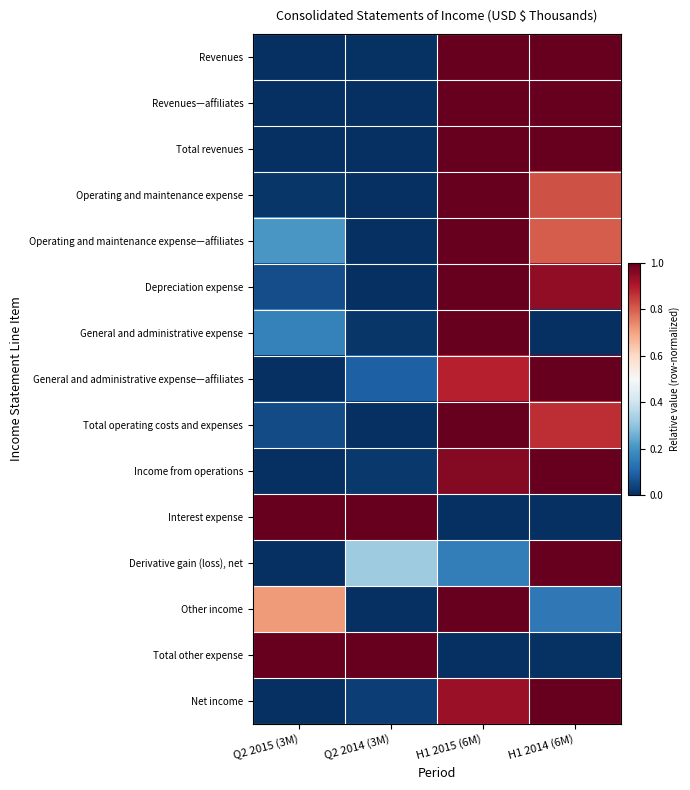

What is the maximum value shown in the chart?

1.0